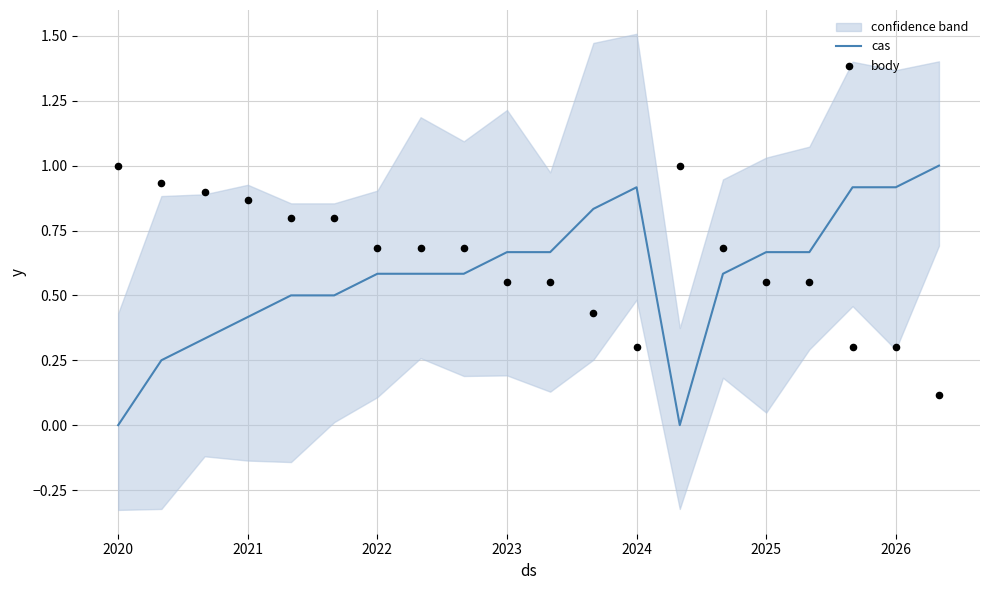

Which series reaches the minimum Y coordinate?

cas